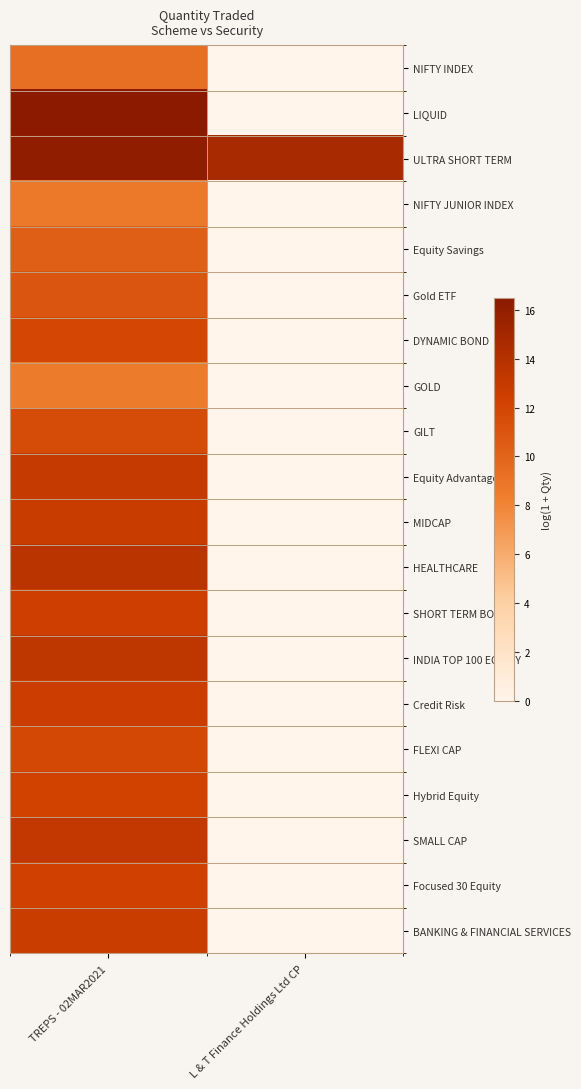

Reading left to right, what are all the values shown in this chart?

NIFTY INDEX: TREPS - 02MAR2021=9.3	L & T Finance Holdings Ltd CP=0.0
LIQUID: TREPS - 02MAR2021=16.5	L & T Finance Holdings Ltd CP=0.0
ULTRA SHORT TERM: TREPS - 02MAR2021=16.1	L & T Finance Holdings Ltd CP=14.7
NIFTY JUNIOR INDEX: TREPS - 02MAR2021=8.7	L & T Finance Holdings Ltd CP=0.0
Equity Savings: TREPS - 02MAR2021=10.3	L & T Finance Holdings Ltd CP=0.0
Gold ETF: TREPS - 02MAR2021=11.0	L & T Finance Holdings Ltd CP=0.0
DYNAMIC BOND: TREPS - 02MAR2021=12.0	L & T Finance Holdings Ltd CP=0.0
GOLD: TREPS - 02MAR2021=8.5	L & T Finance Holdings Ltd CP=0.0
GILT: TREPS - 02MAR2021=11.7	L & T Finance Holdings Ltd CP=0.0
Equity Advantage: TREPS - 02MAR2021=13.0	L & T Finance Holdings Ltd CP=0.0
MIDCAP: TREPS - 02MAR2021=12.8	L & T Finance Holdings Ltd CP=0.0
HEALTHCARE: TREPS - 02MAR2021=13.6	L & T Finance Holdings Ltd CP=0.0
SHORT TERM BOND: TREPS - 02MAR2021=12.5	L & T Finance Holdings Ltd CP=0.0
INDIA TOP 100 EQUITY: TREPS - 02MAR2021=13.4	L & T Finance Holdings Ltd CP=0.0
Credit Risk: TREPS - 02MAR2021=12.6	L & T Finance Holdings Ltd CP=0.0
FLEXI CAP: TREPS - 02MAR2021=11.8	L & T Finance Holdings Ltd CP=0.0
Hybrid Equity: TREPS - 02MAR2021=12.2	L & T Finance Holdings Ltd CP=0.0
SMALL CAP: TREPS - 02MAR2021=13.2	L & T Finance Holdings Ltd CP=0.0
Focused 30 Equity: TREPS - 02MAR2021=12.3	L & T Finance Holdings Ltd CP=0.0
BANKING & FINANCIAL SERVICES: TREPS - 02MAR2021=12.7	L & T Finance Holdings Ltd CP=0.0